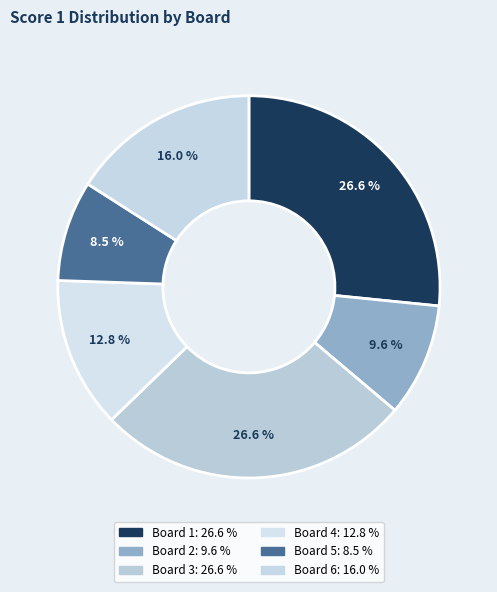

Which slice is the smallest?

Board 5